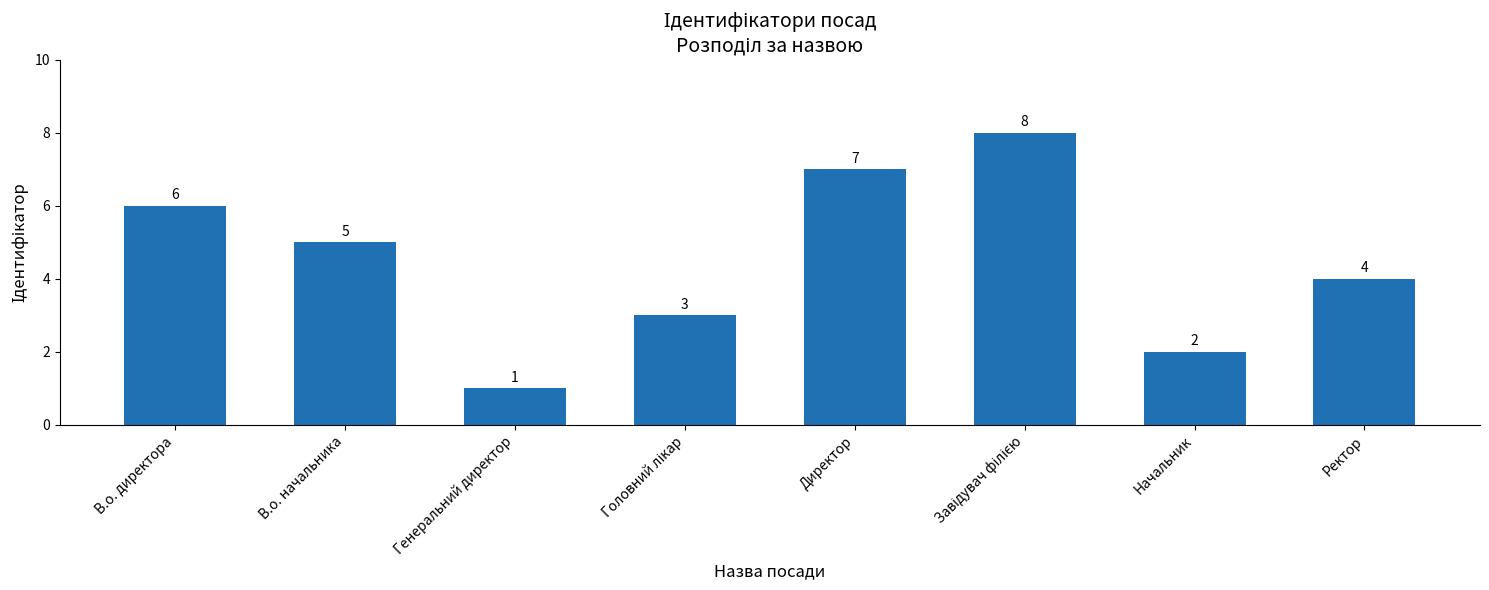

How many values are below 5?

4